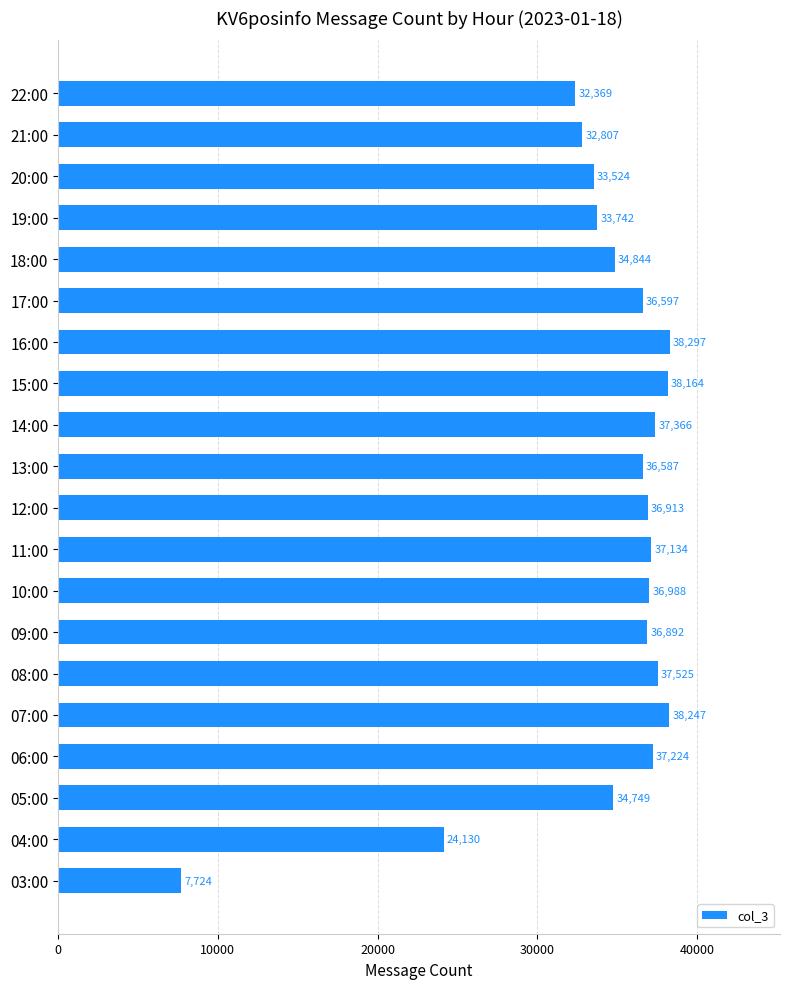

Where is the data nearest to the value 23010?

04:00